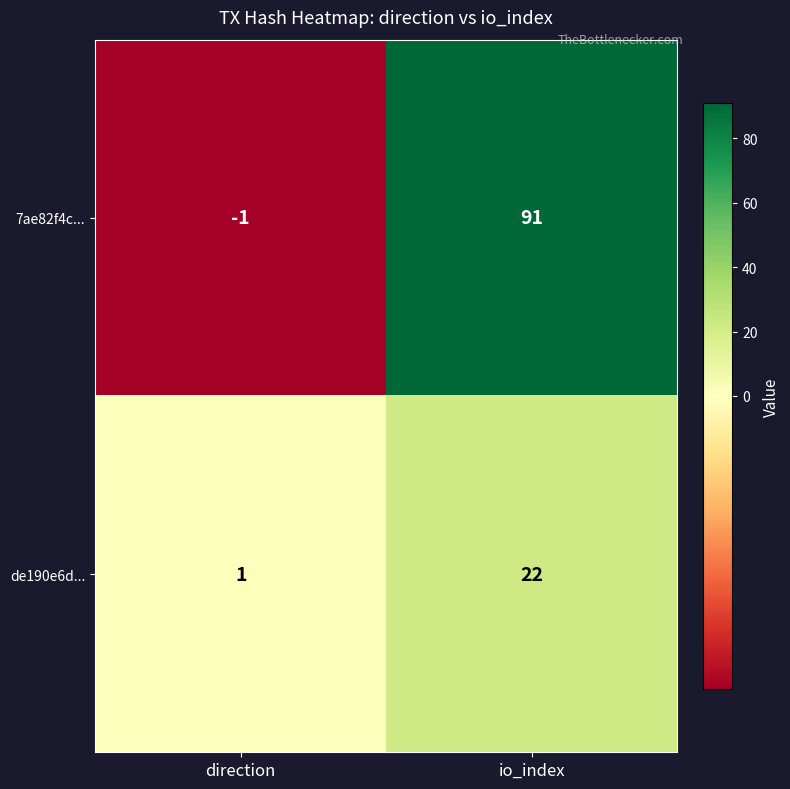

Reading left to right, what are all the values shown in this chart?

7ae82f4c...: -1	91
de190e6d...: 1	22